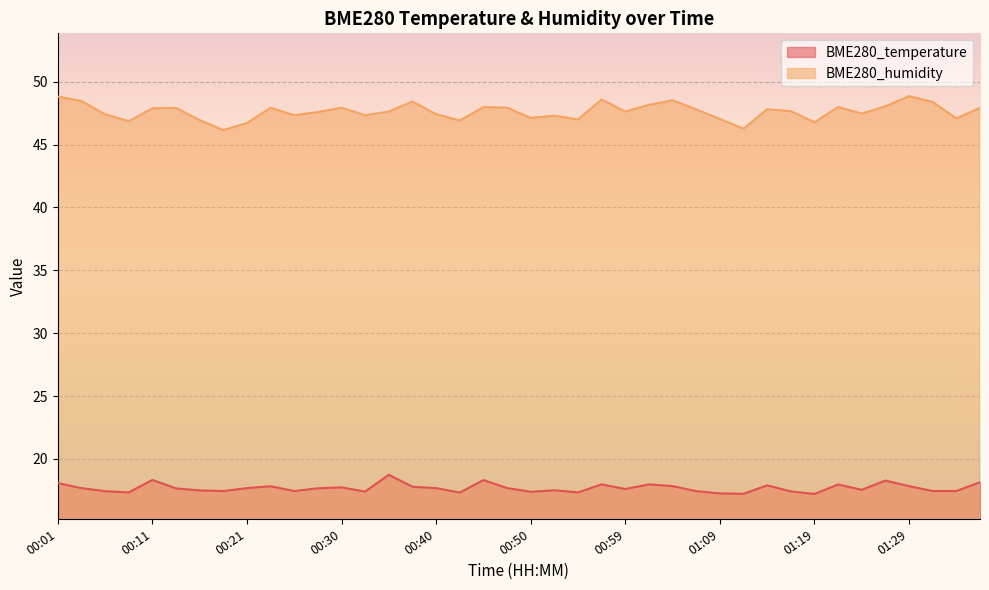

How many lines are shown in the chart?

2